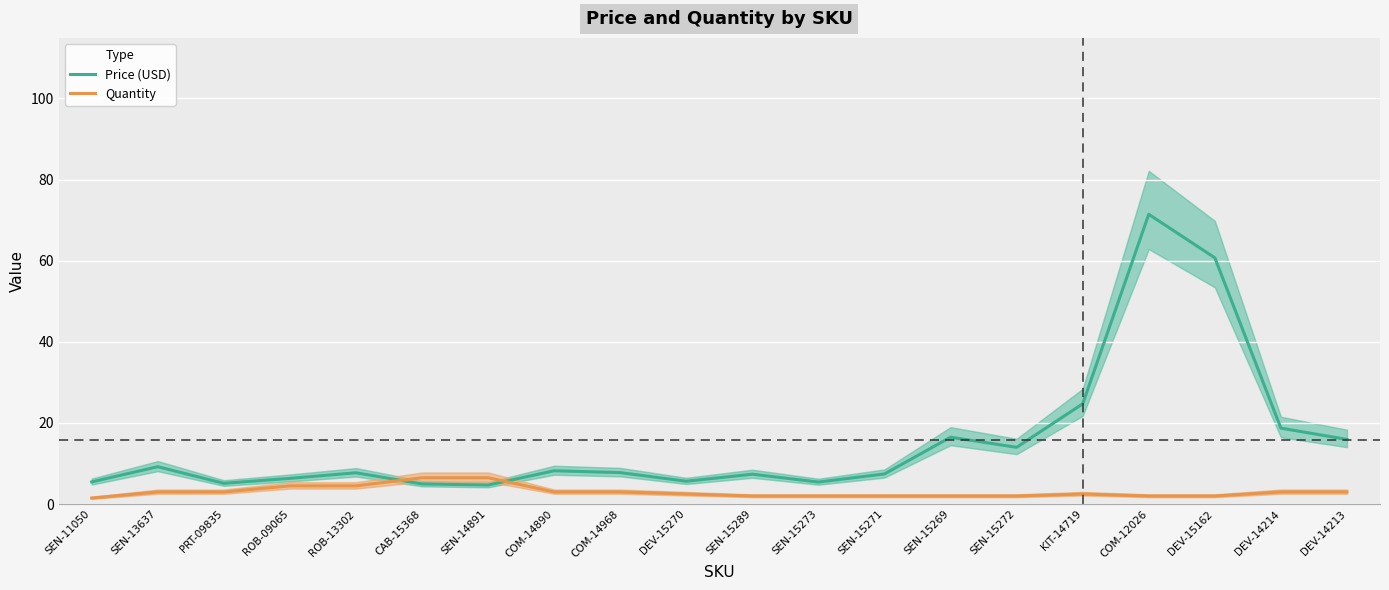

At which category is the sum across all series the highest?

COM-12026